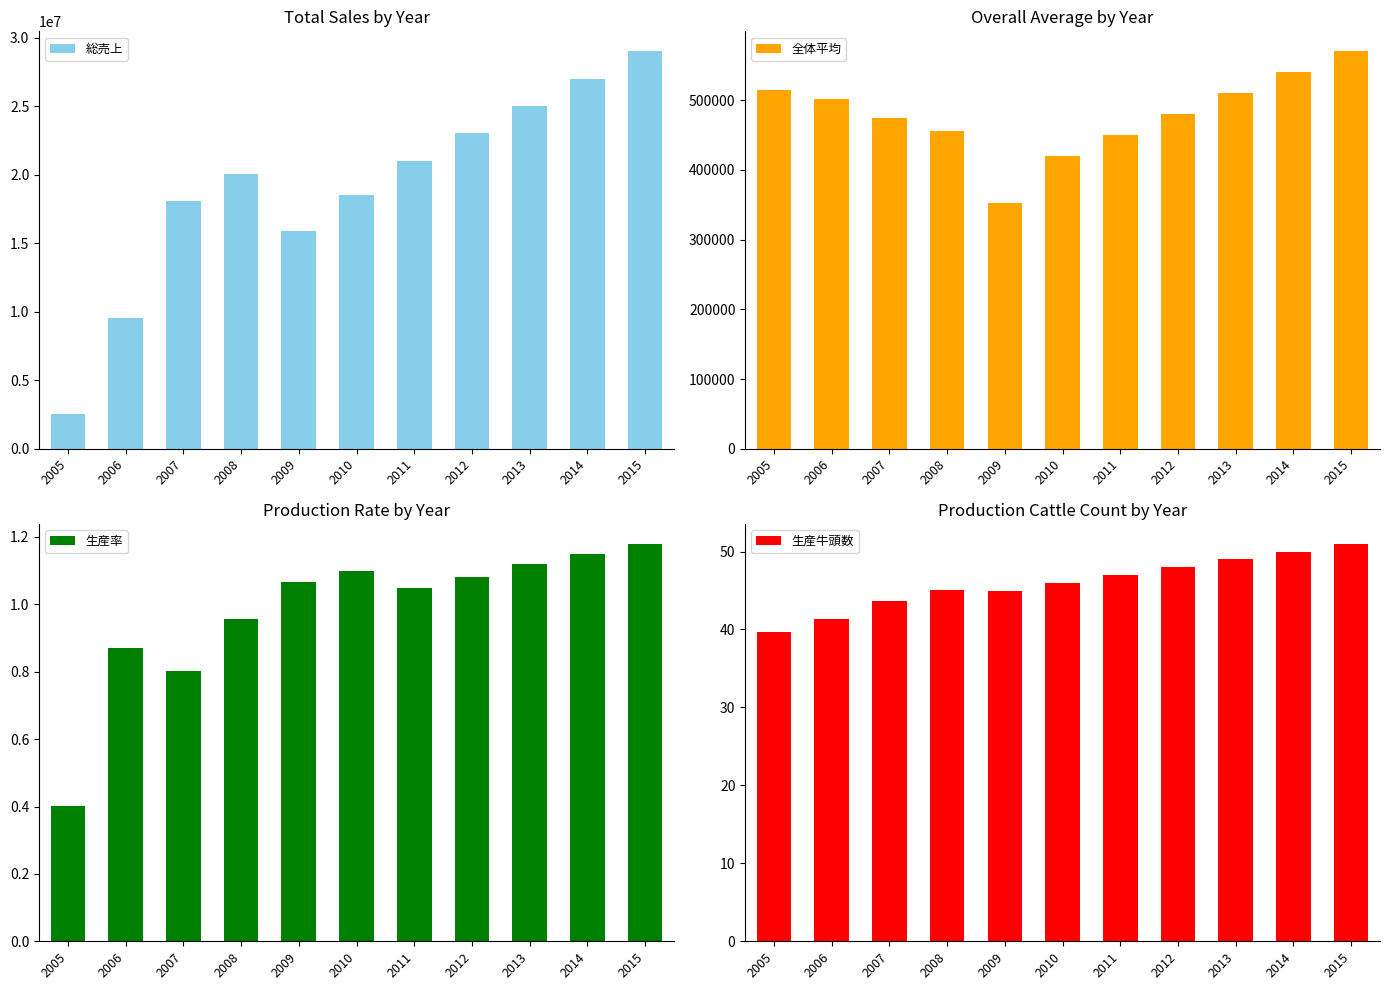

What is the minimum value for 生産率?

0.4